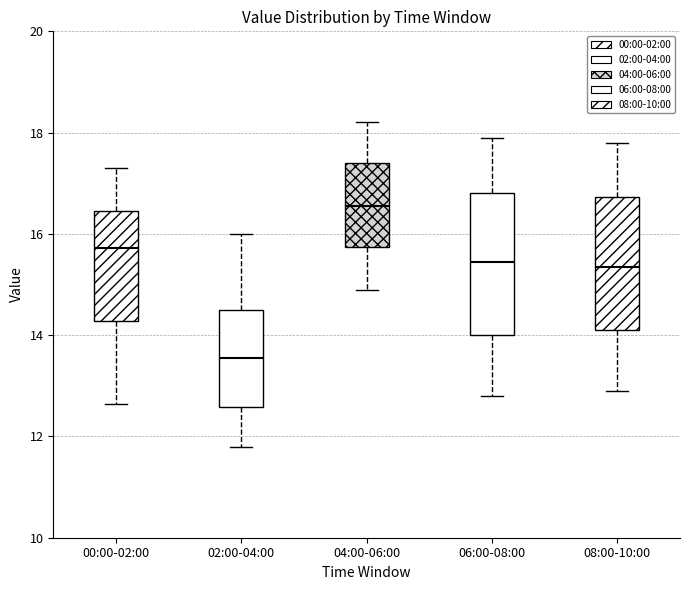

Reading left to right, read every box against the y-axis: the position of its median line, the range the box covers, and the ends of its whiskers. The values are not printed on the chart, so give them approximately, as read against the axis.

00:00-02:00: median 15.8, box 14.2 to 16.4, whiskers 12.6 to 17.4
02:00-04:00: median 13.6, box 12.6 to 14.6, whiskers 11.8 to 16.0
04:00-06:00: median 16.6, box 15.8 to 17.4, whiskers 15.0 to 18.2
06:00-08:00: median 15.4, box 14.0 to 16.8, whiskers 12.8 to 18.0
08:00-10:00: median 15.4, box 14.2 to 16.8, whiskers 13.0 to 17.8